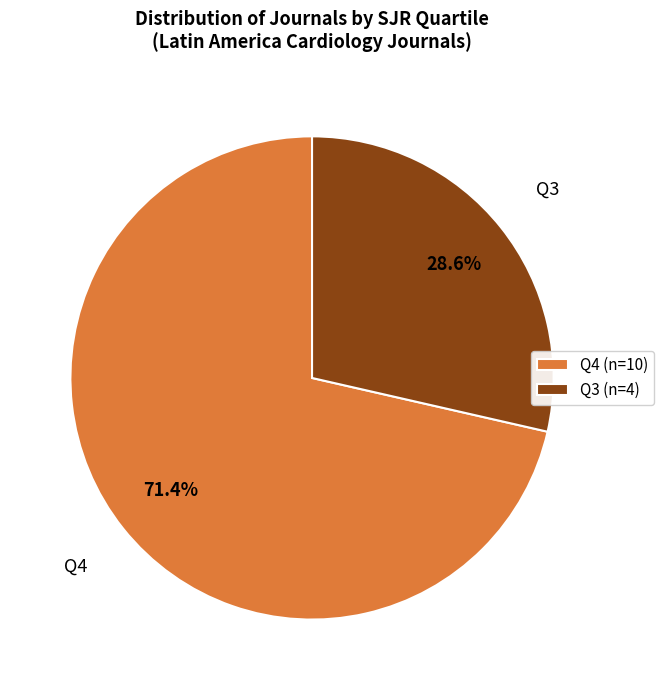

Combined, do Q4 (n=10) and Q3 (n=4) account for over 50%?

Yes